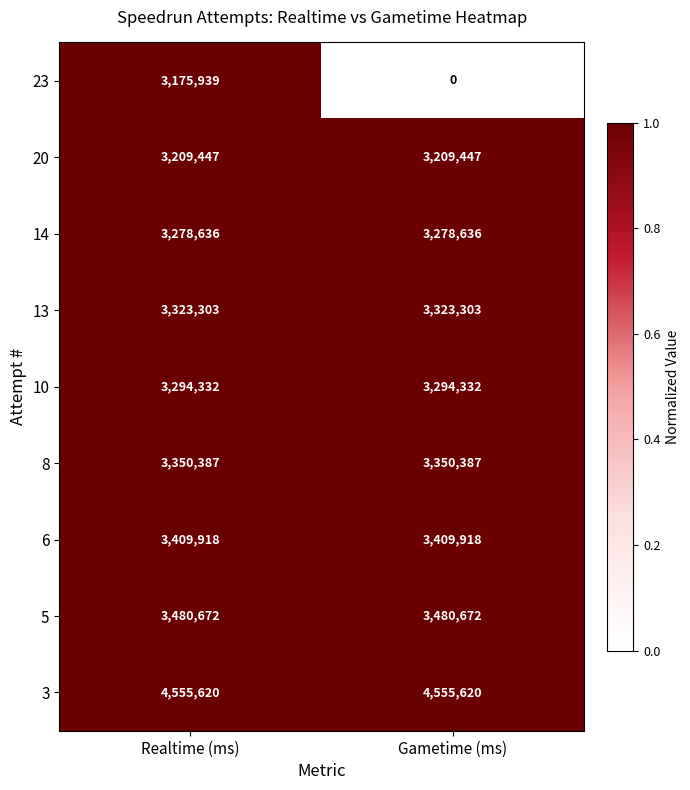

Which series has the largest range (max minus min)?

23